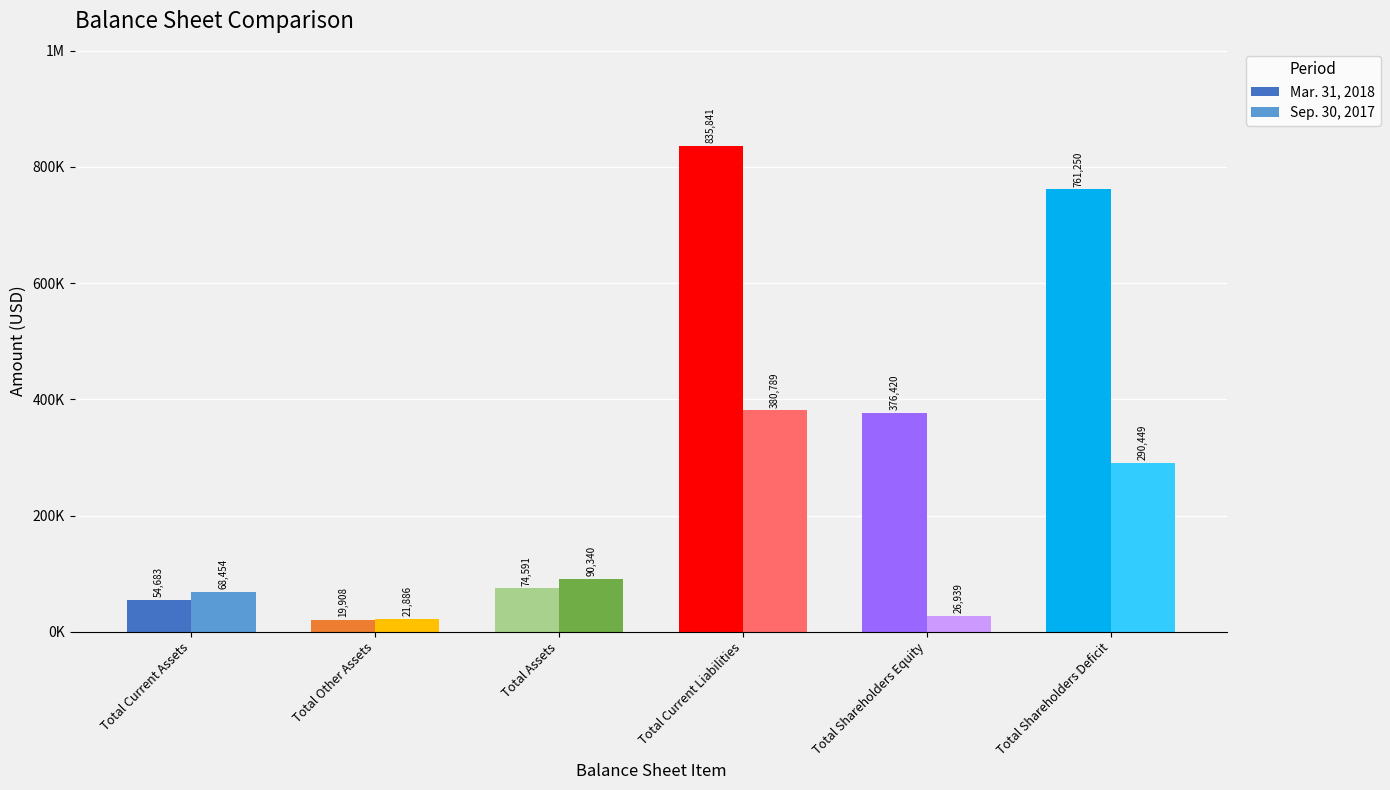

Which series changed the most between Total Current Assets and Total Shareholders Deficit?

Mar. 31, 2018